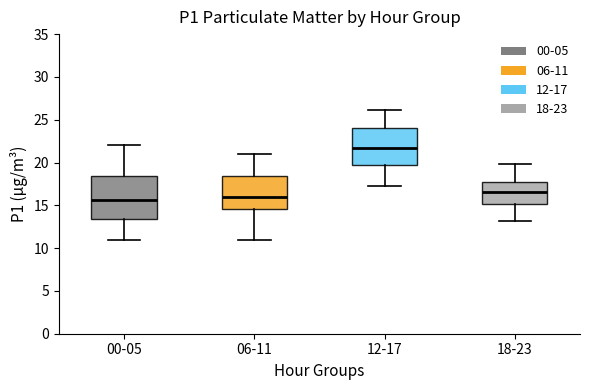

Which box is the tallest, from its lower edge to its upper edge?

00-05